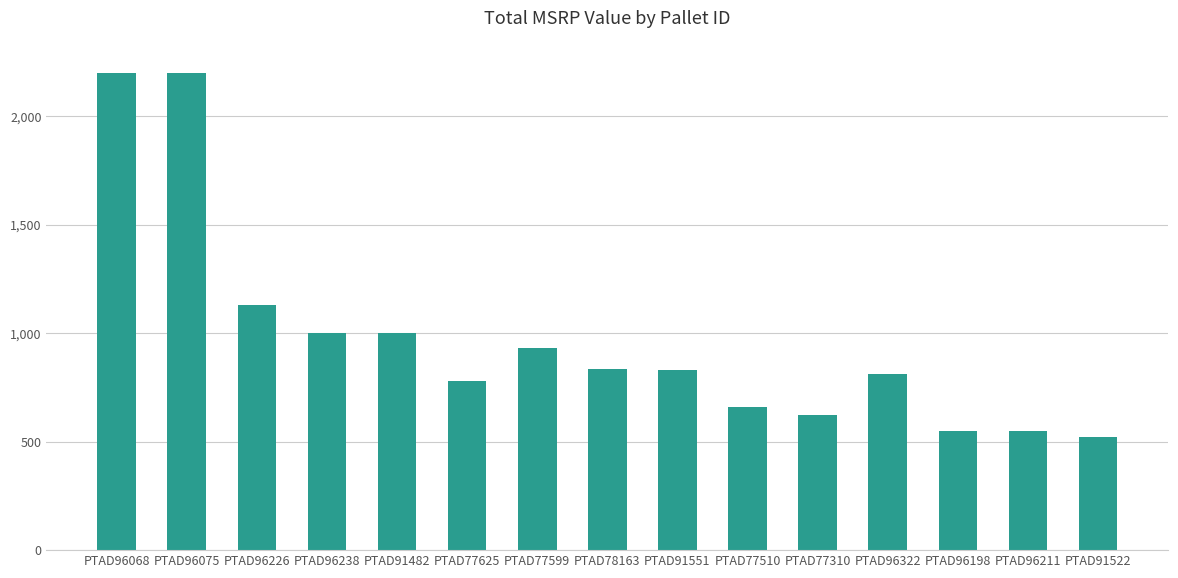

What is the difference between the second highest and minimum values?

1680.0